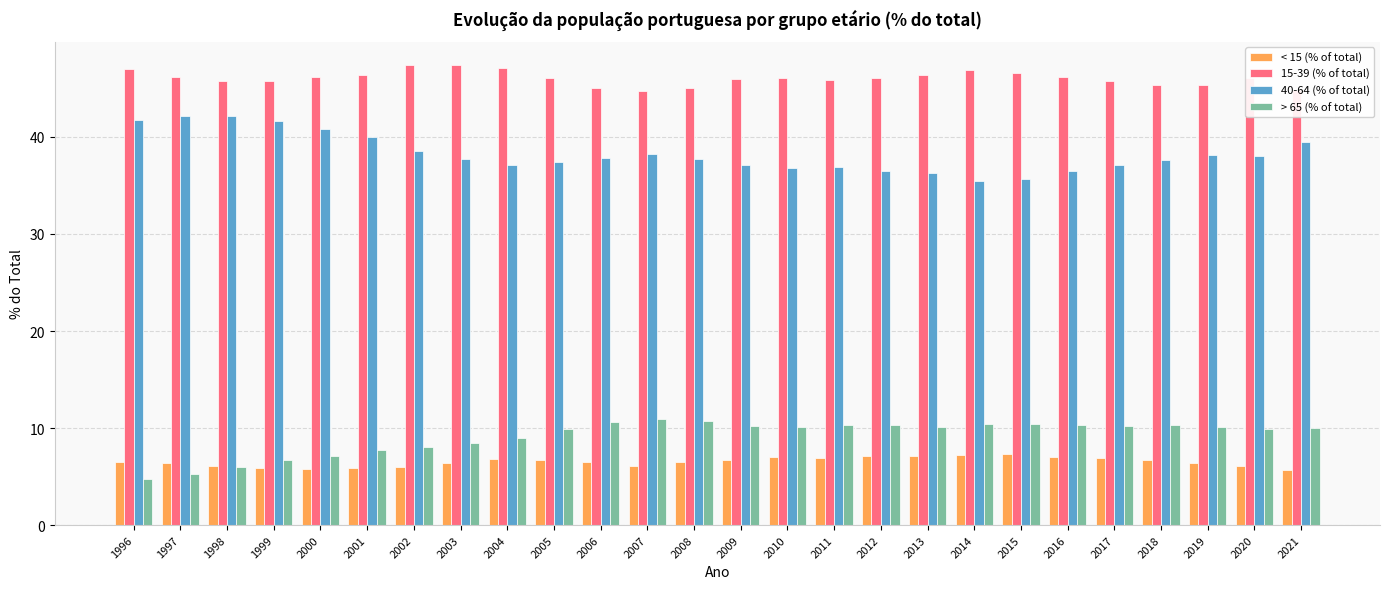

What is the spread (max minus min) of values at 2000?

40.4